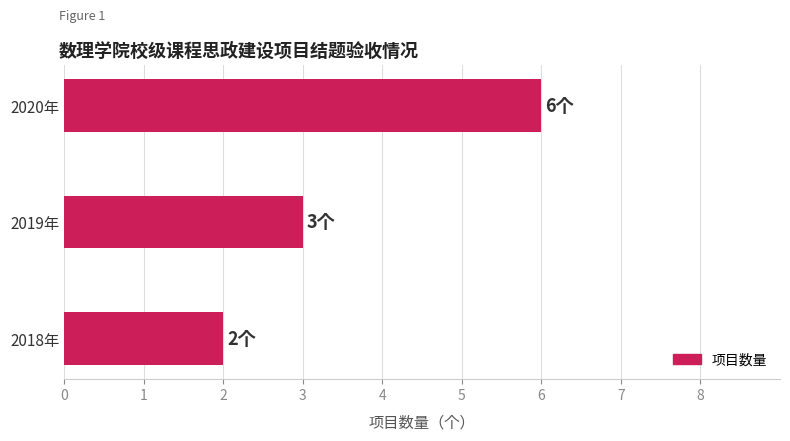

What is the difference between the maximum and second lowest values?

3